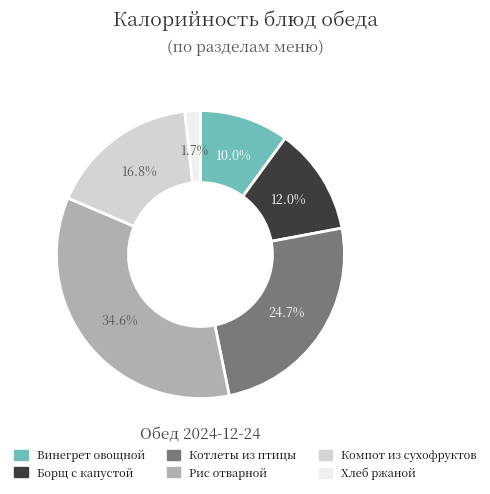

How many segments does this pie chart have?

6